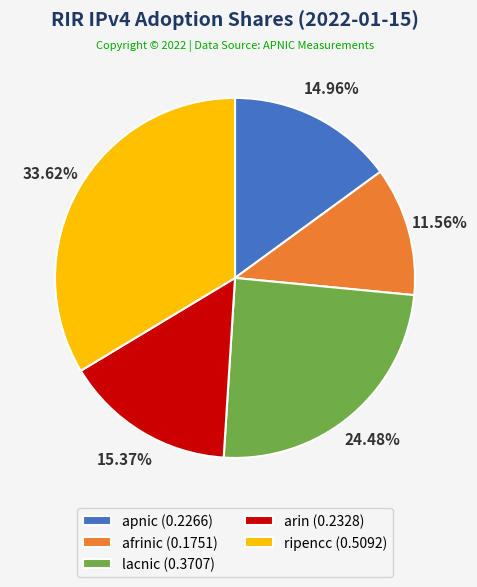

To the nearest percent, what portion does apnic represent?

15%